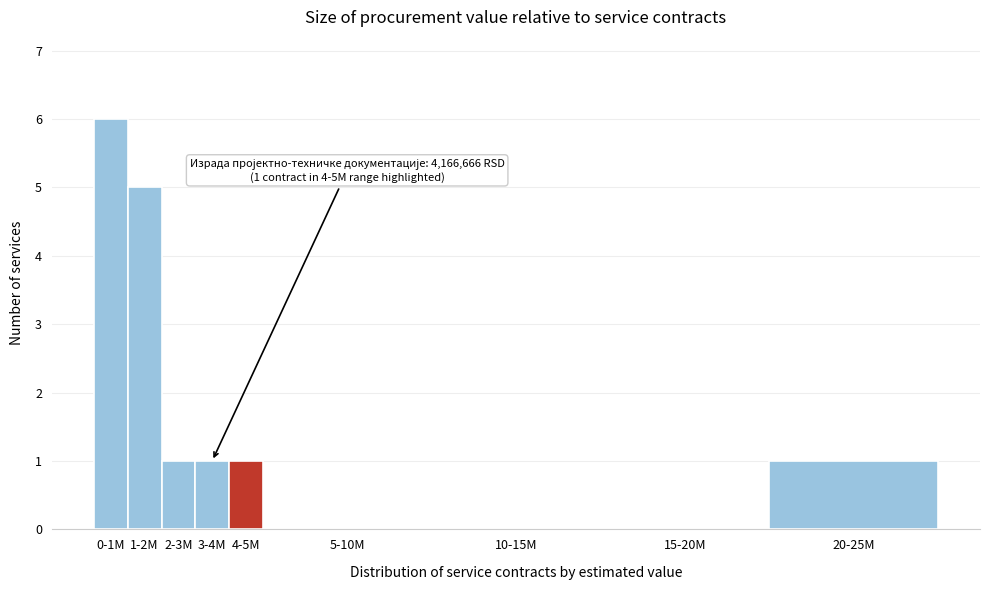

Reading left to right, list all the values displayed in this chart.

0-1M=6	1-2M=5	2-3M=1	3-4M=1	4-5M=1	5-10M=0	10-15M=0	15-20M=0	20-25M=1